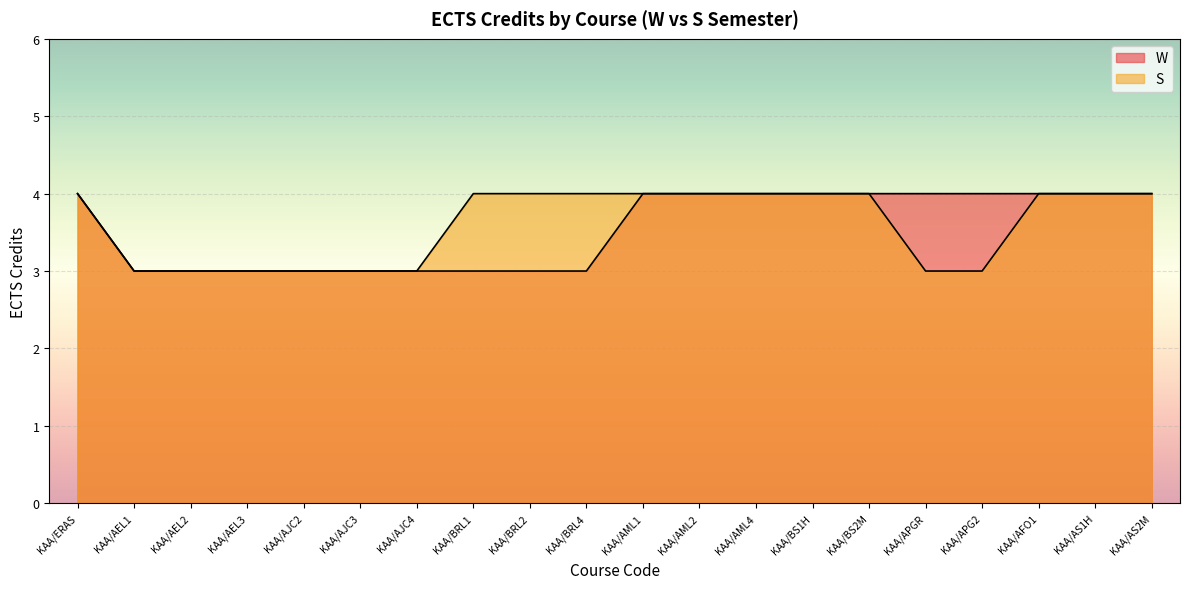

Which series has the largest total across all categories?

S